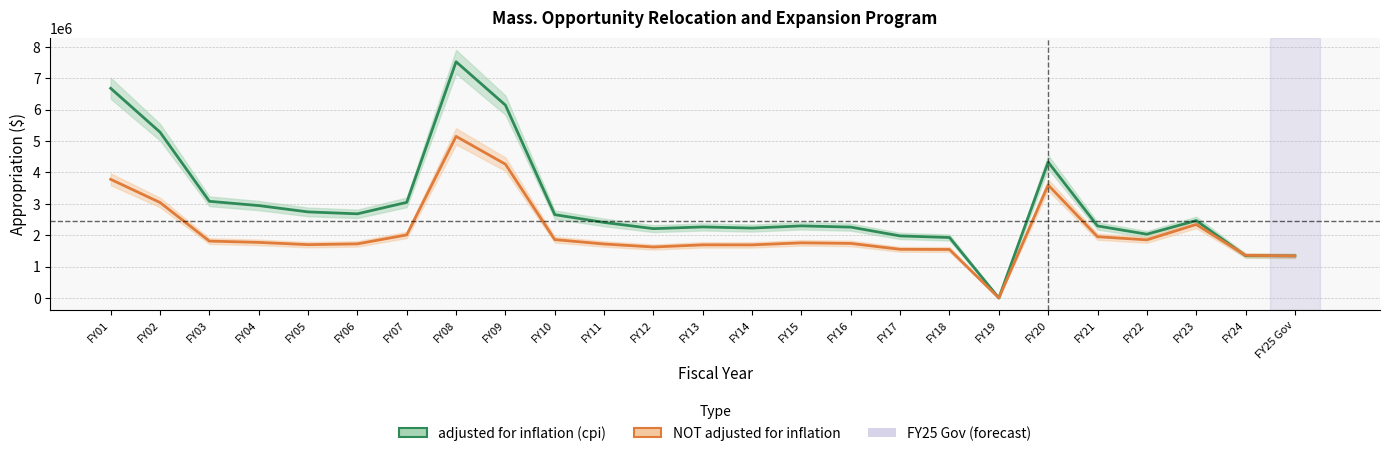

Which category has the highest value across all series?

FY08